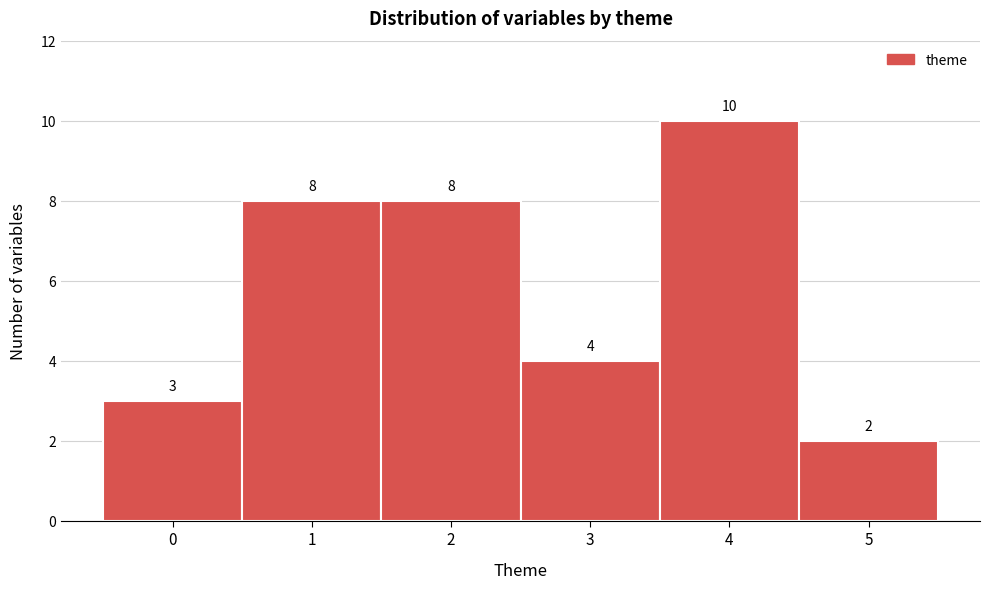

How tall is the bar that spans 3.5 to 4.5 on the x-axis?

10